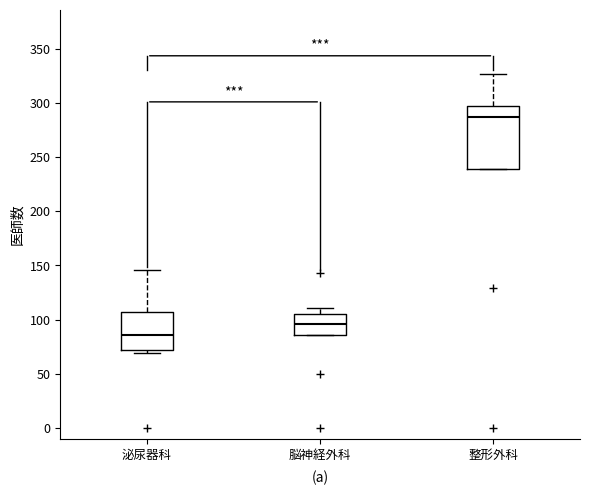

Which box has the lowest median line?

泌尿器科